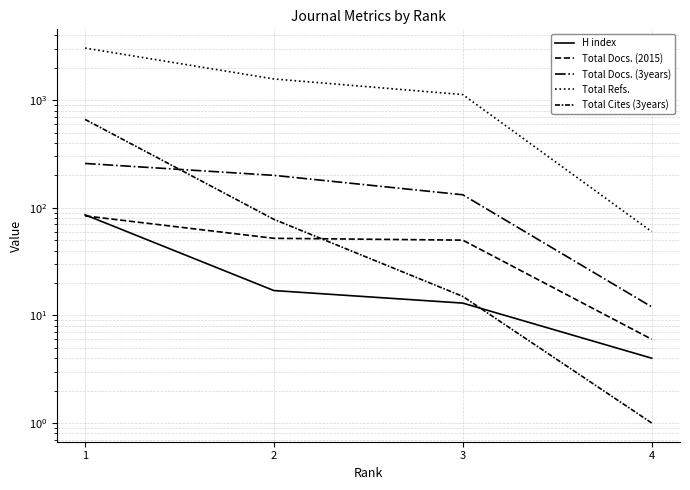

The Total Docs. (3years) series shows 132 at 3. True or false?

True